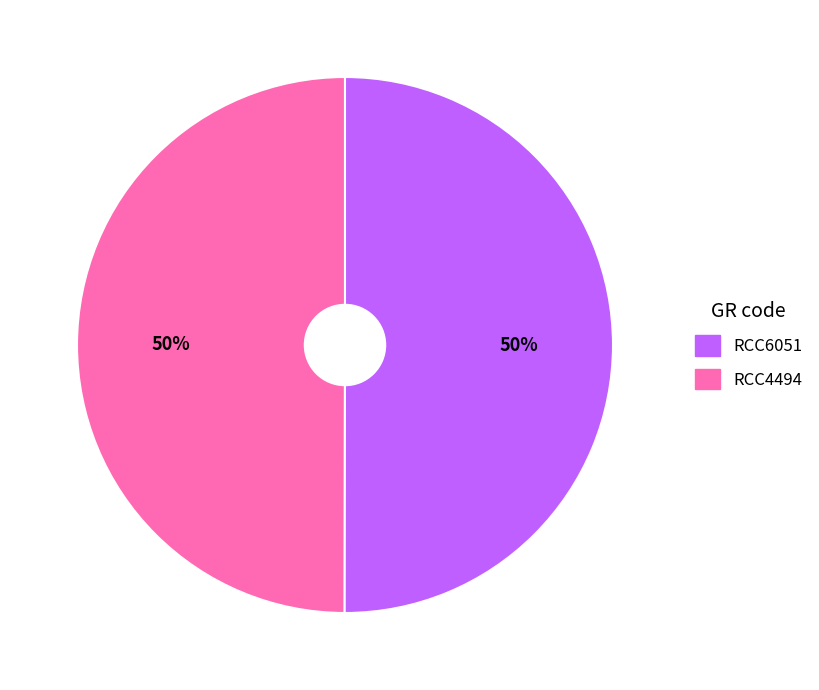

To the nearest percent, what is the average slice percentage?

50%